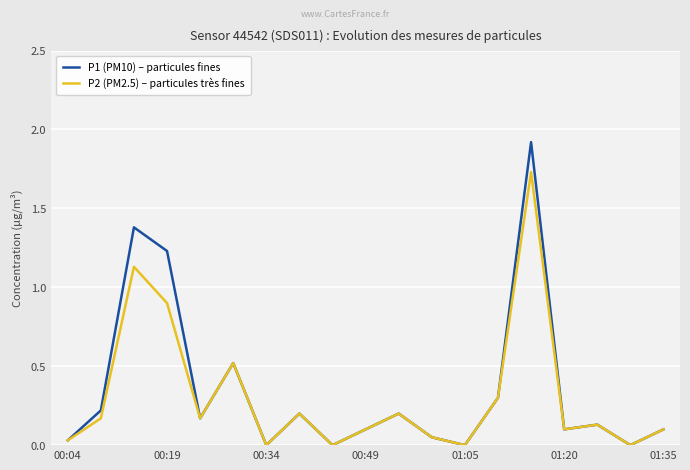

Which series has the widest spread of values?

P1 (PM10) – particules fines